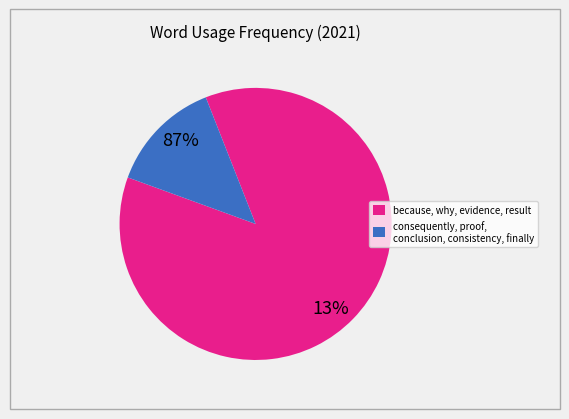

Is the sum of result and evidence greater than half?

No